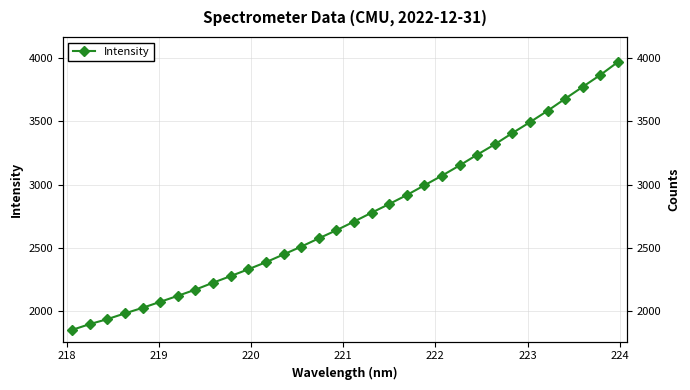

How many data points are less than 2706?

16